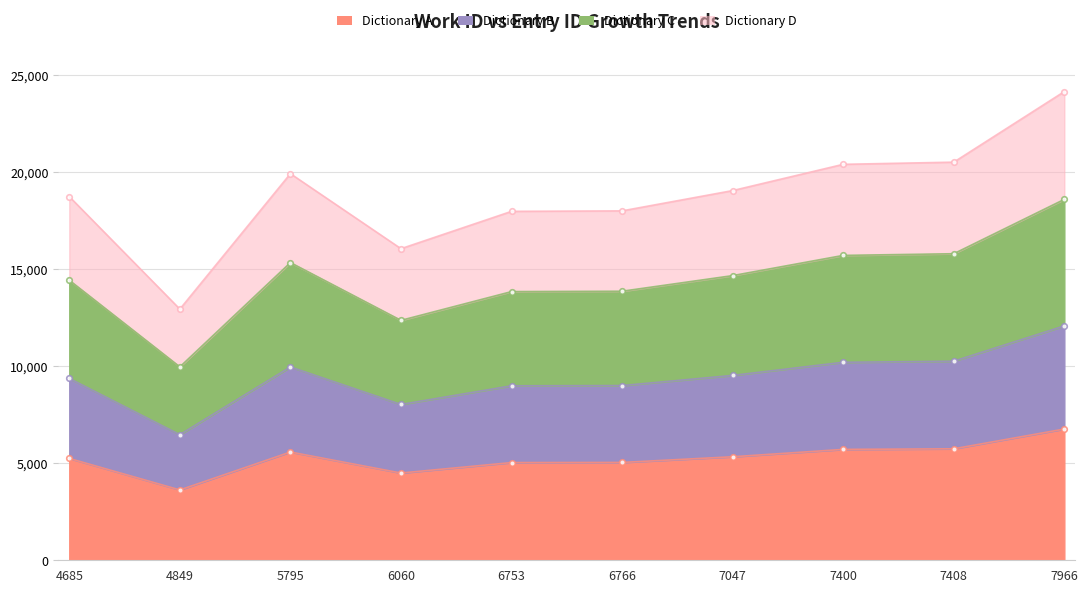

True or false: there are more than 2 points higher than both neighbors.

False